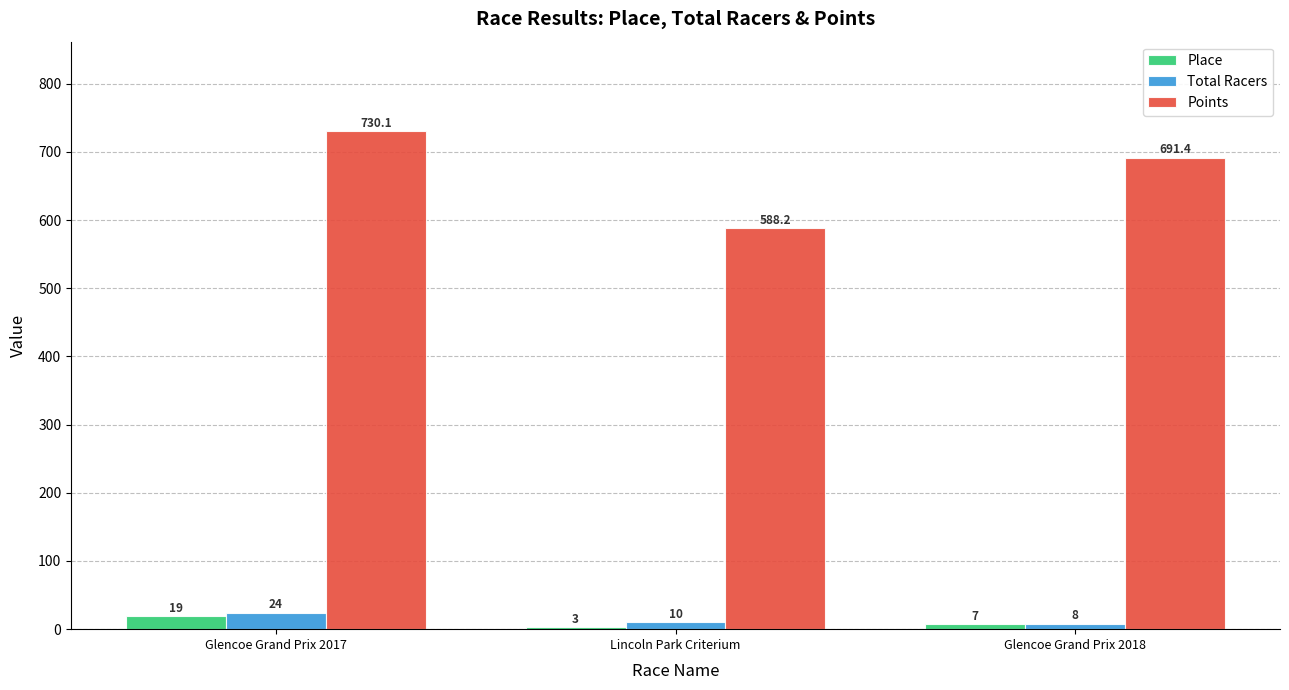

How many categories are shown in the chart?

3